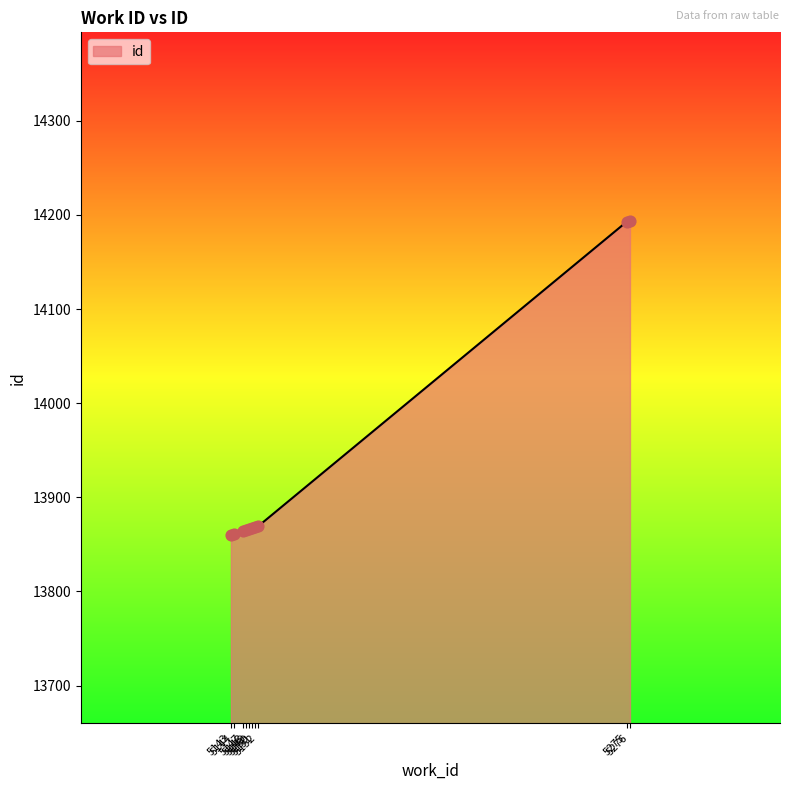

Between 5151 and 5275, which is larger?

5275